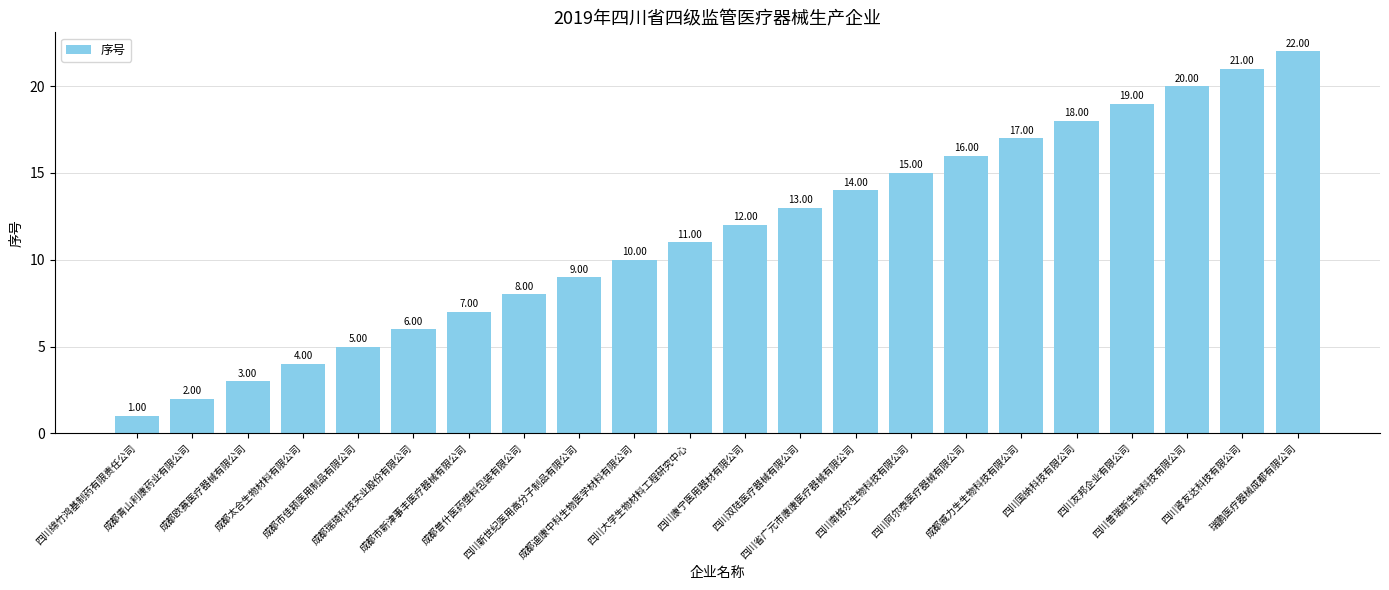

Reading left to right, transcribe all the data shown in this chart.

1	2	3	4	5	6	7	8	9	10	11	12	13	14	15	16	17	18	19	20	21	22